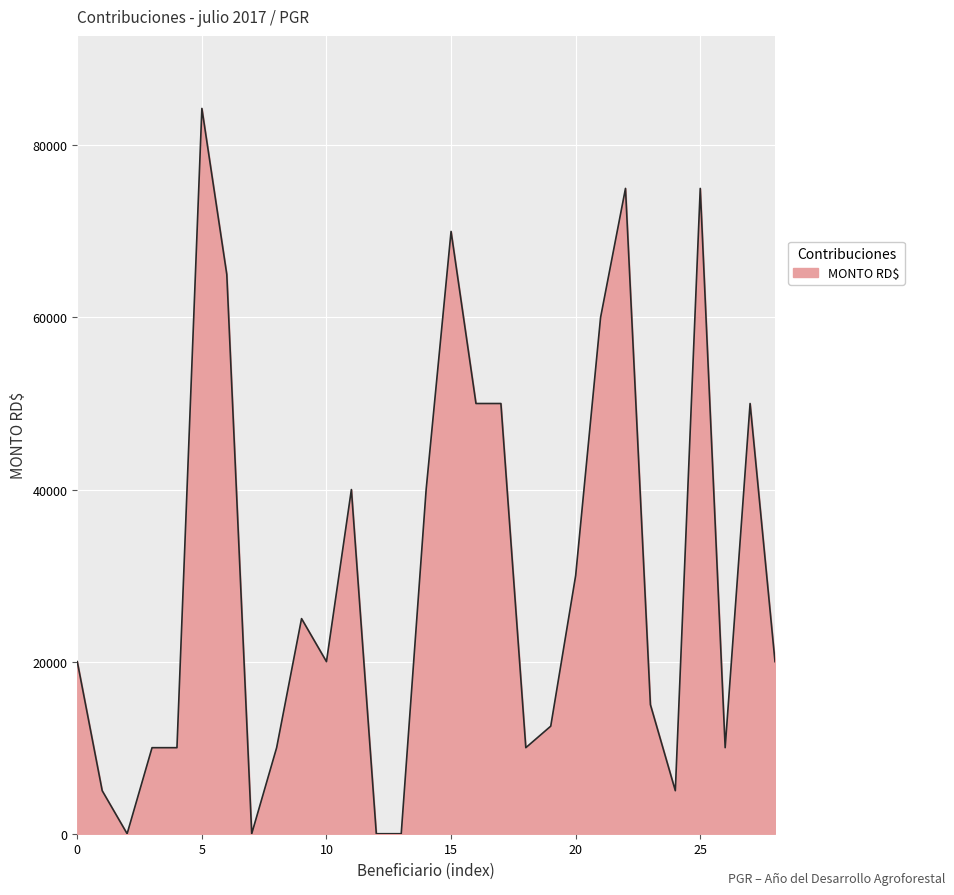

What is the greatest value displayed?

84296